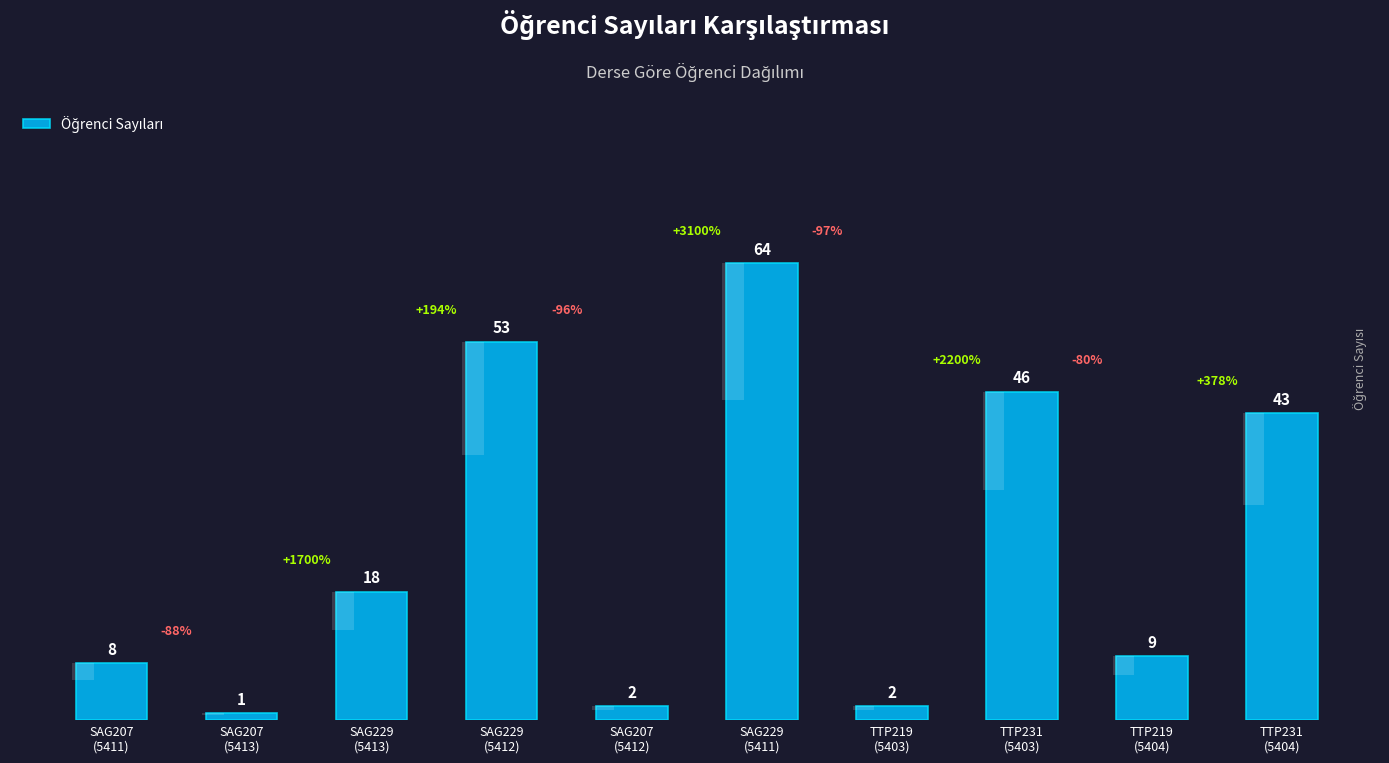

What is the minimum value shown in the chart?

1